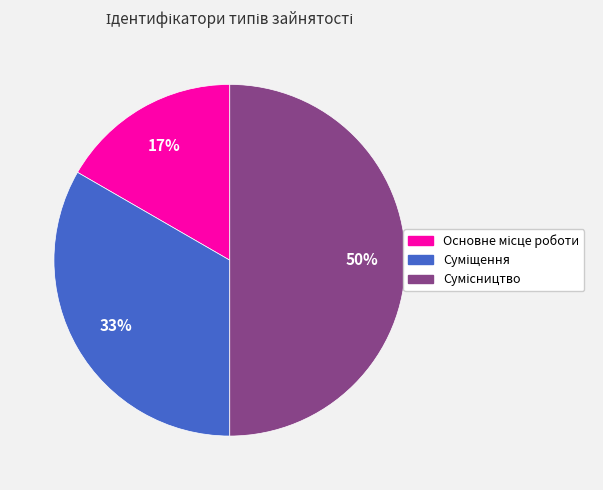

How many slices are in this pie chart?

3